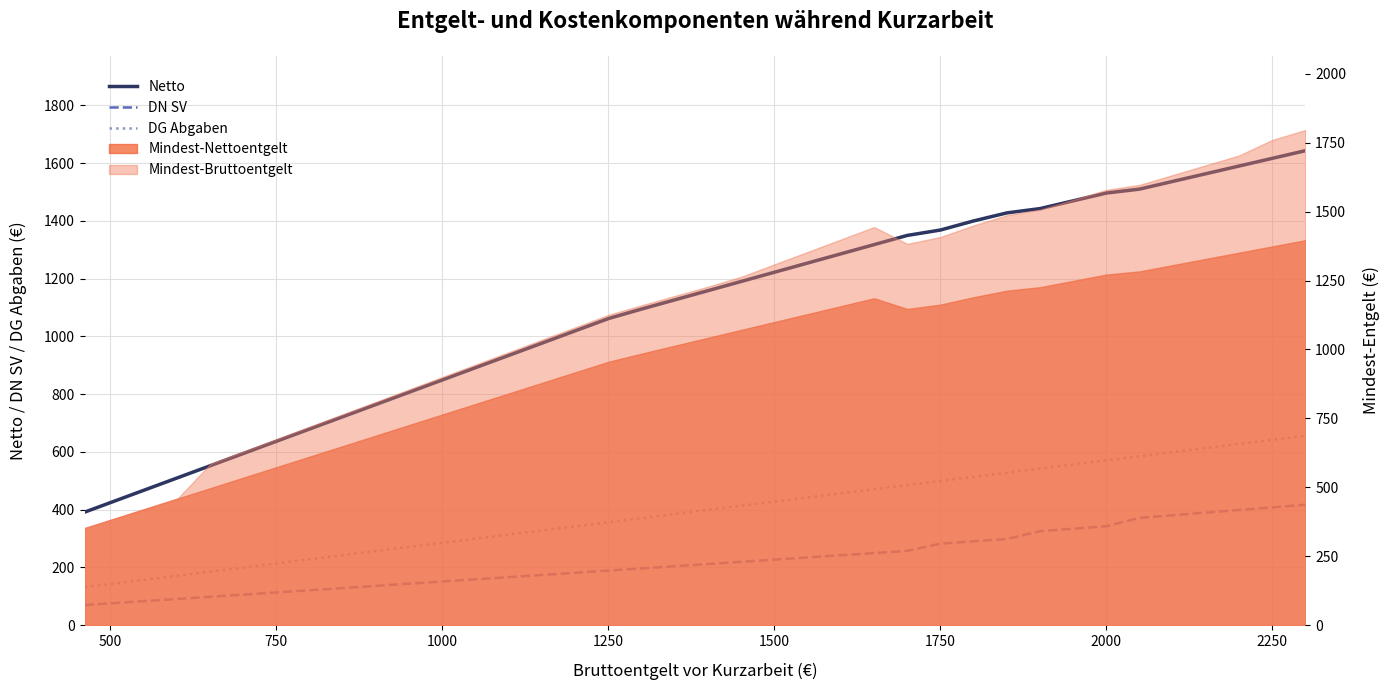

True or false: Netto has more than 0 interior local peaks.

False